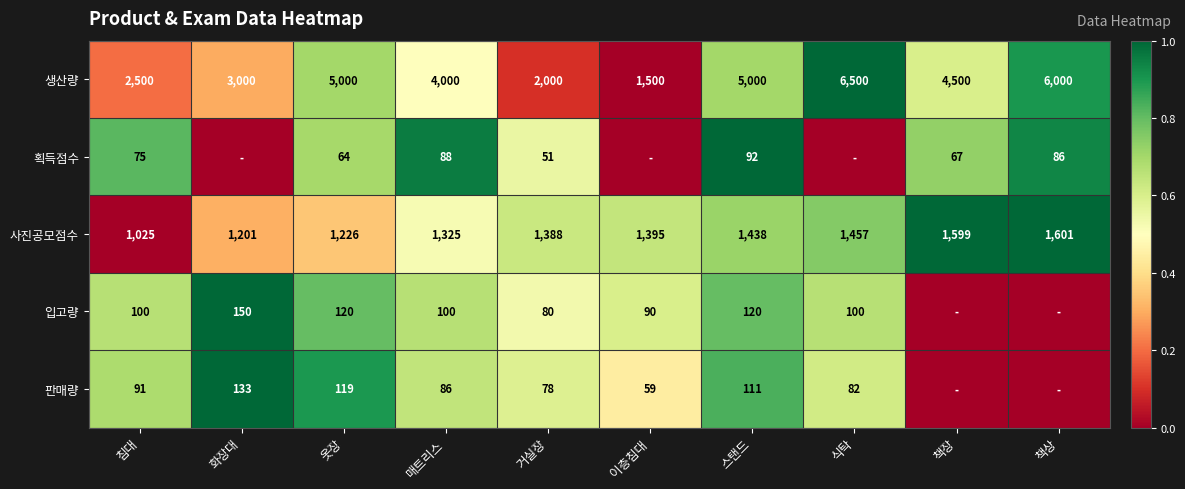

What is the lowest value of the 생산량 series?

1500